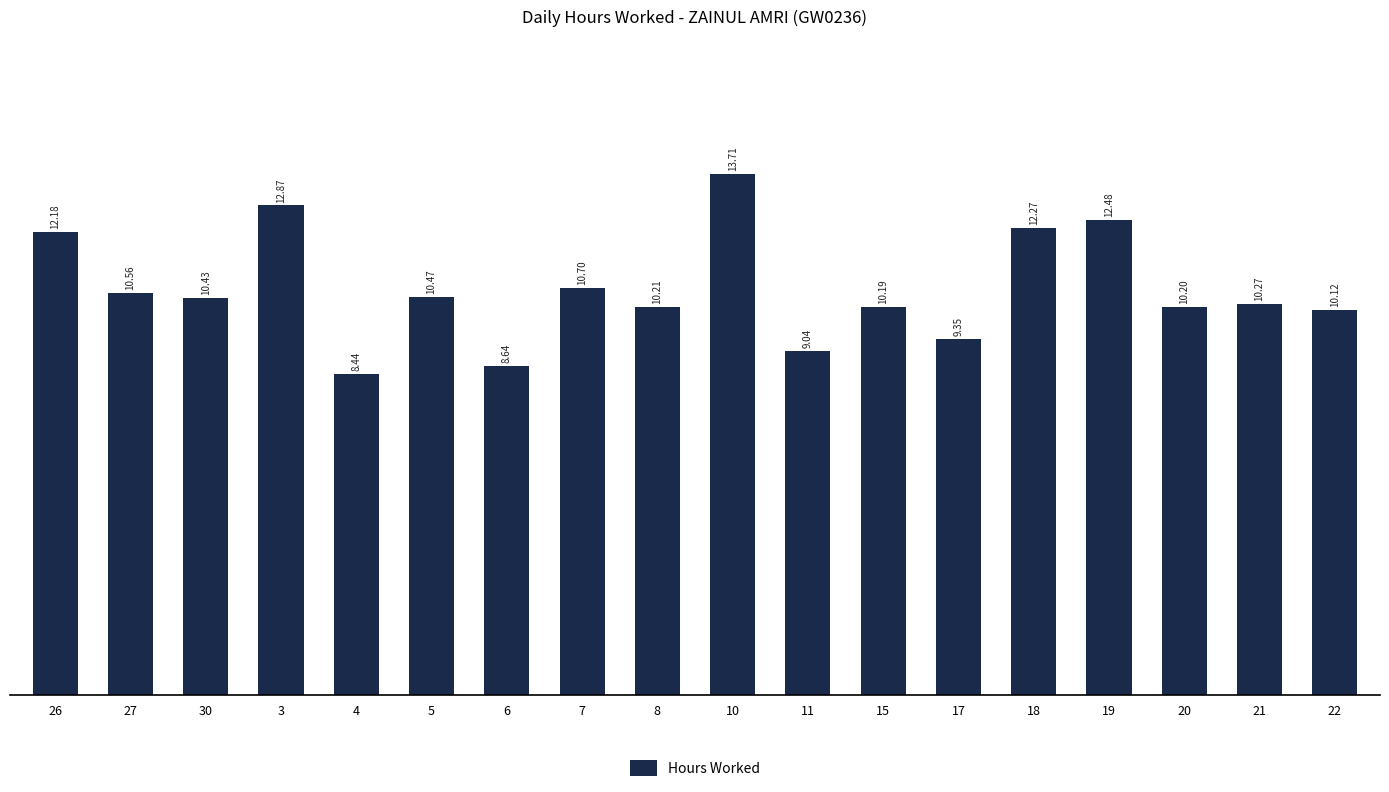

How many categories are shown in the chart?

18